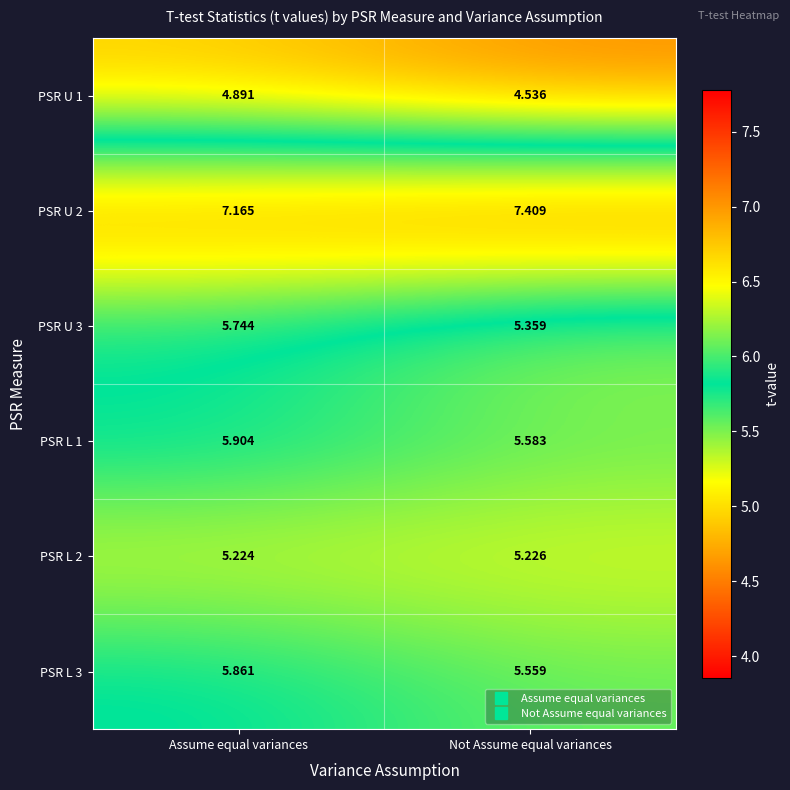

Which category has the highest value in the PSR U 3 series?

Assume equal variances